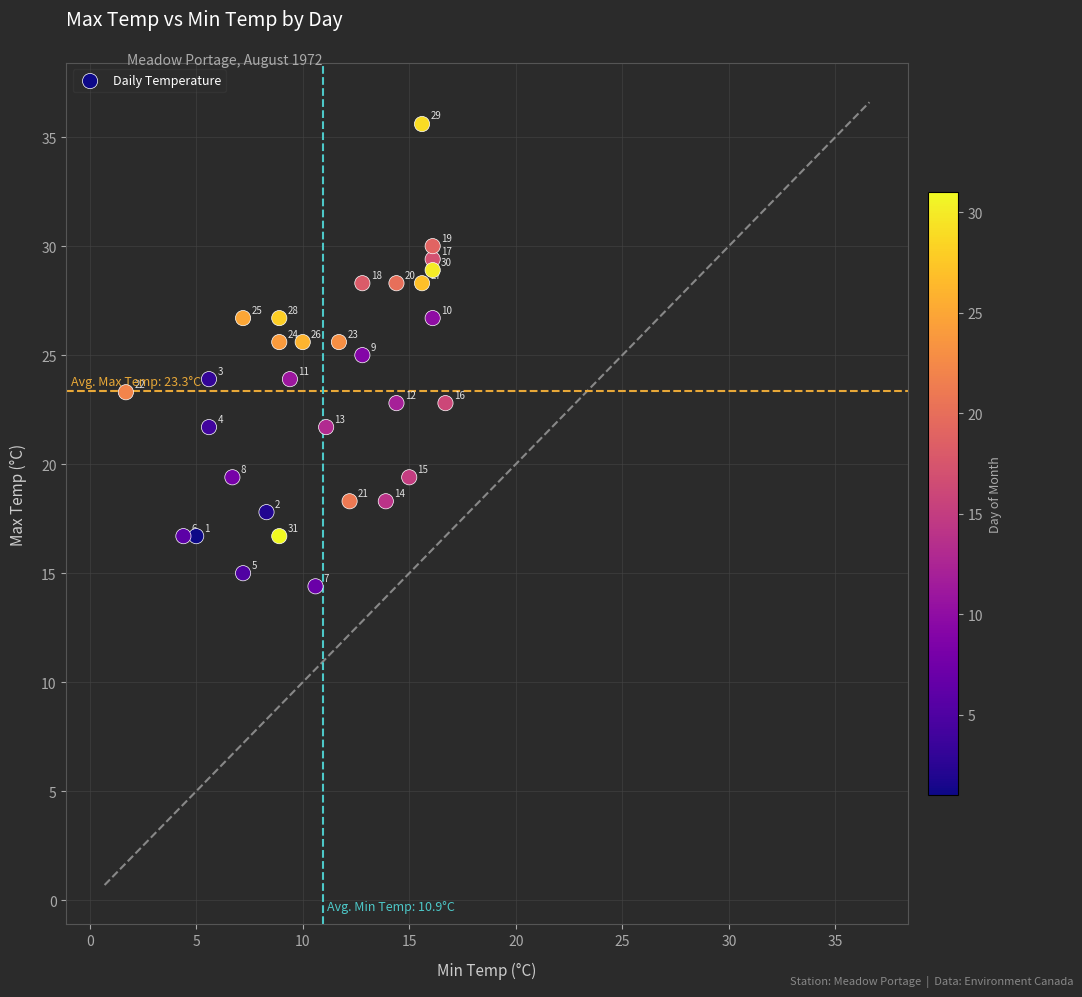

What Y value in the scatter plot is closest to 25?

25.0